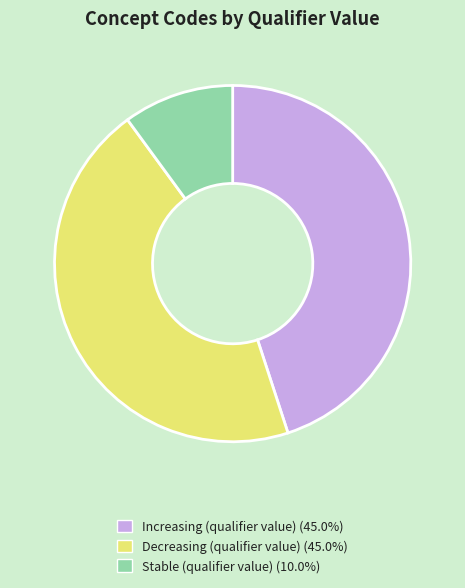

What is the smallest slice in the pie chart?

Stable (qualifier value)